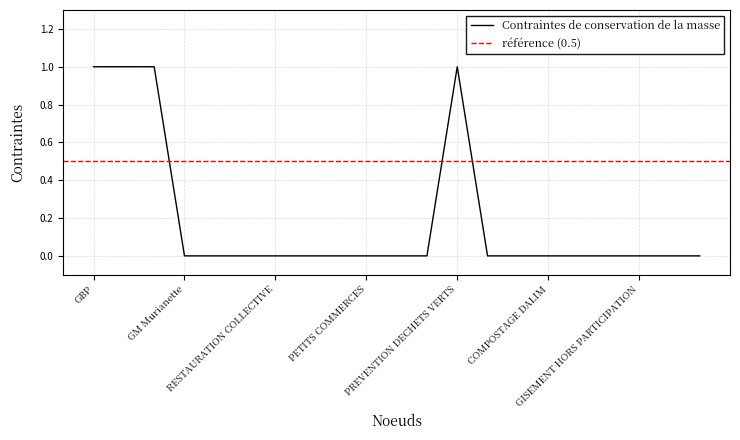

True or false: there are more than 1 points higher than both neighbors.

False